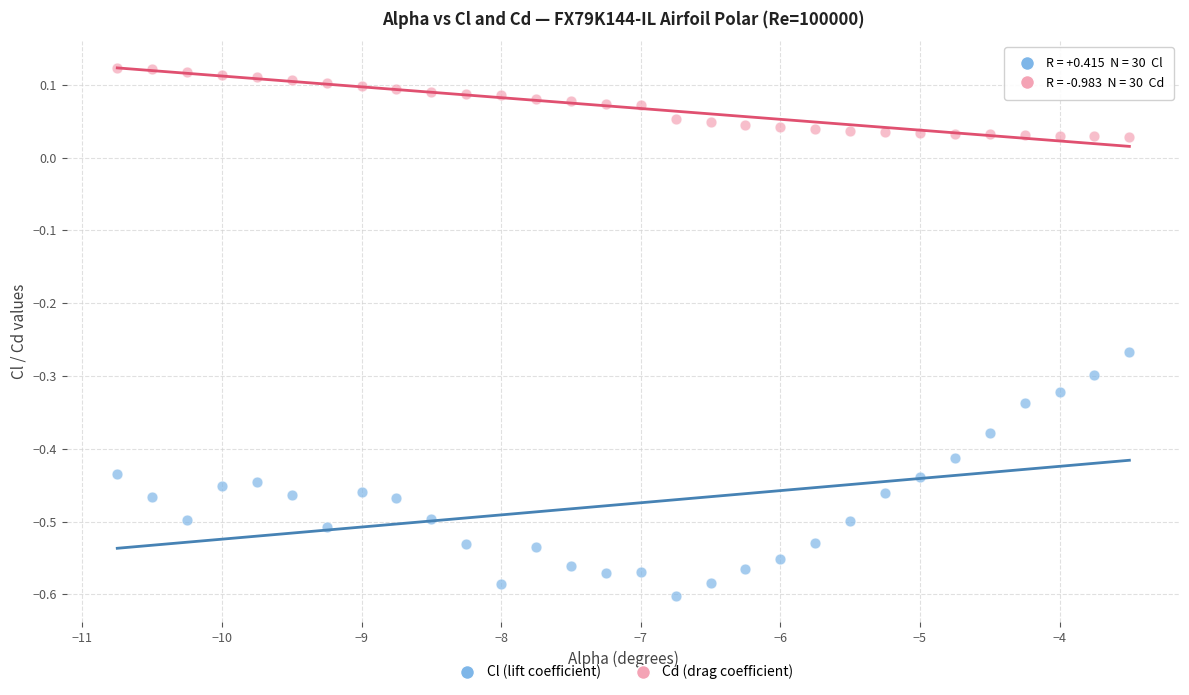

Which series contains the highest Y value?

Cd (drag coefficient)